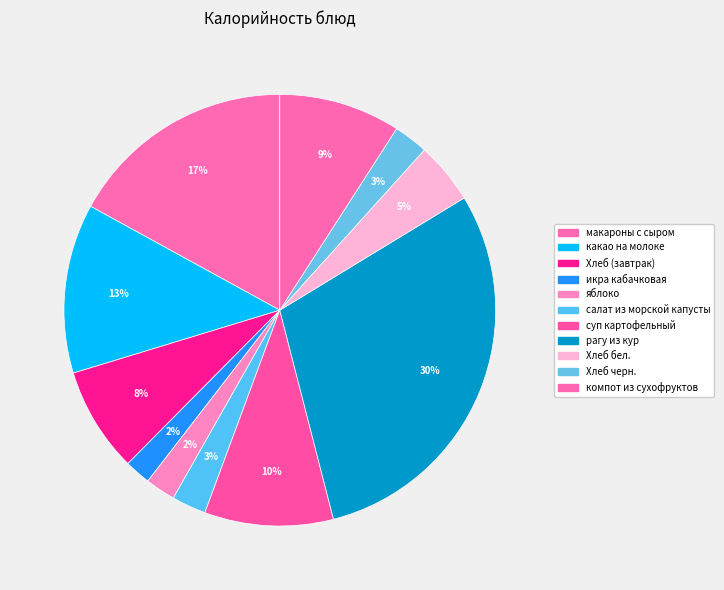

How many slices are in this pie chart?

11